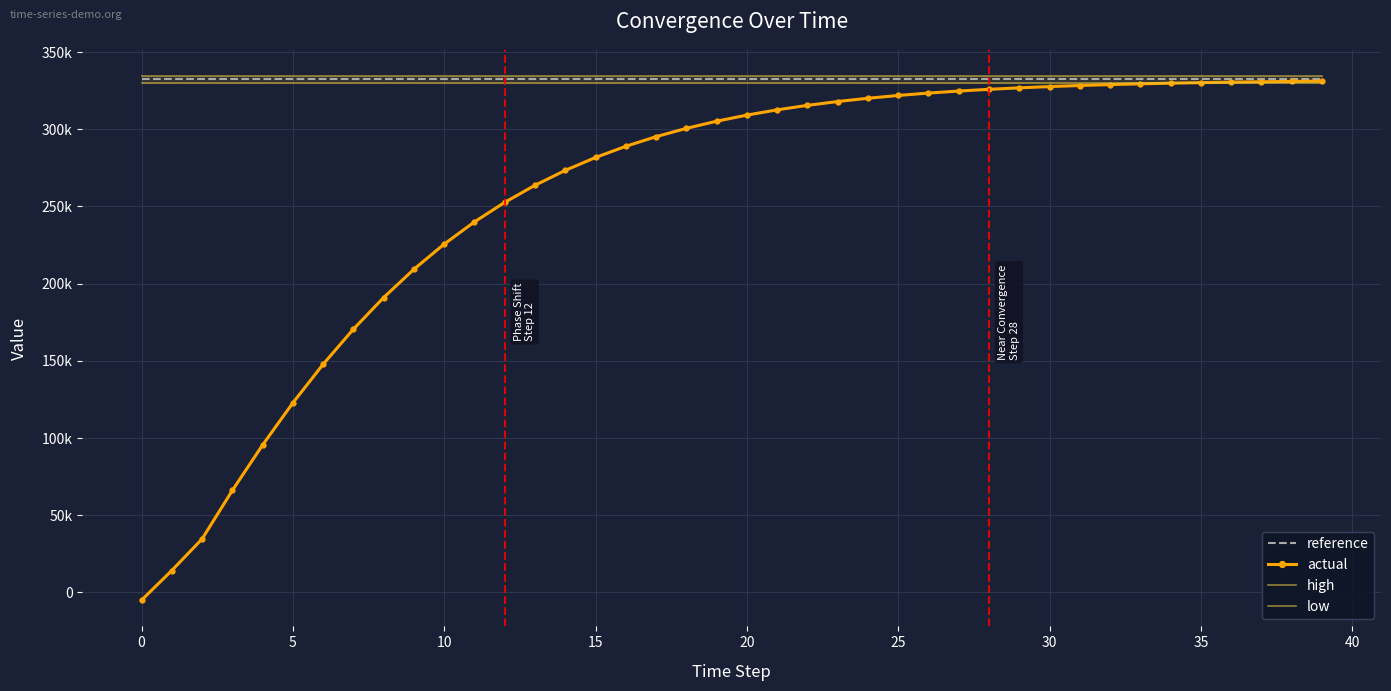

At which label does actual first exceed 309190?

20